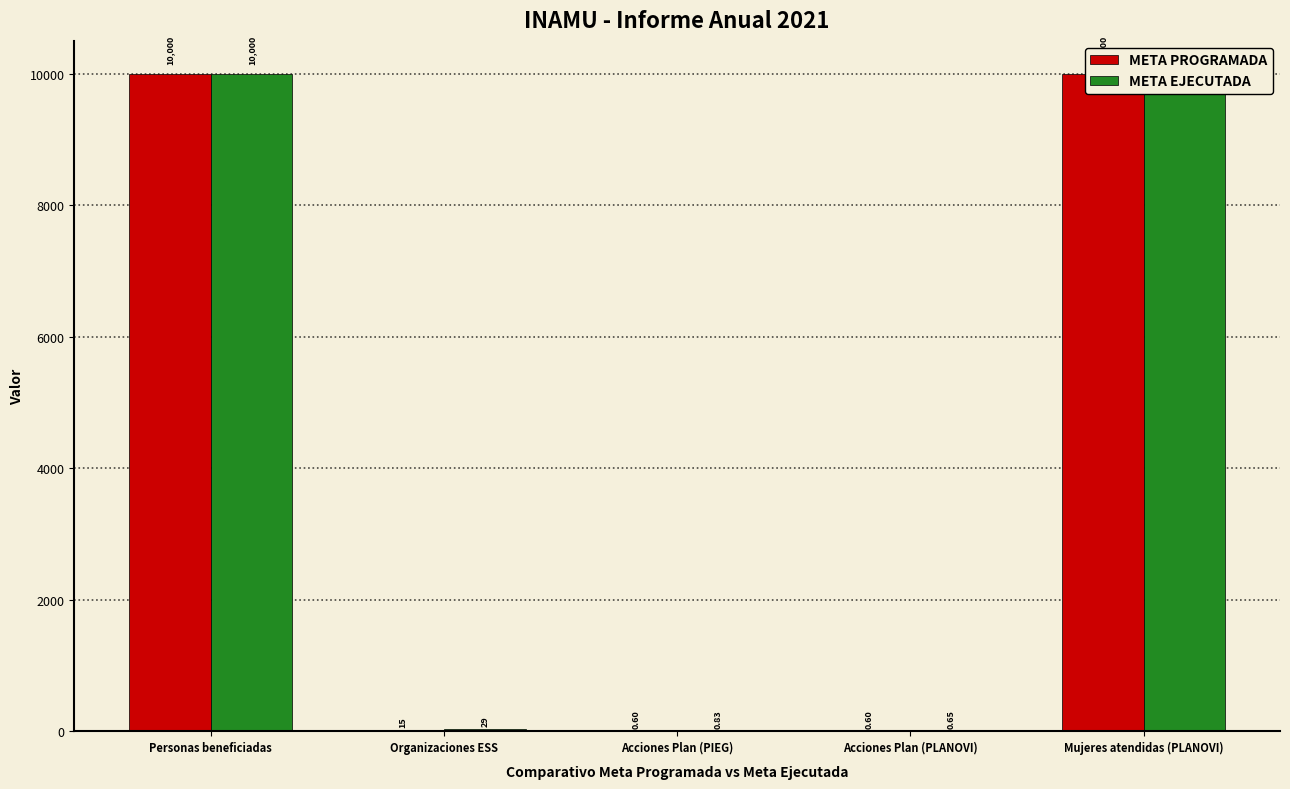

What is the minimum value shown in the chart?

0.6